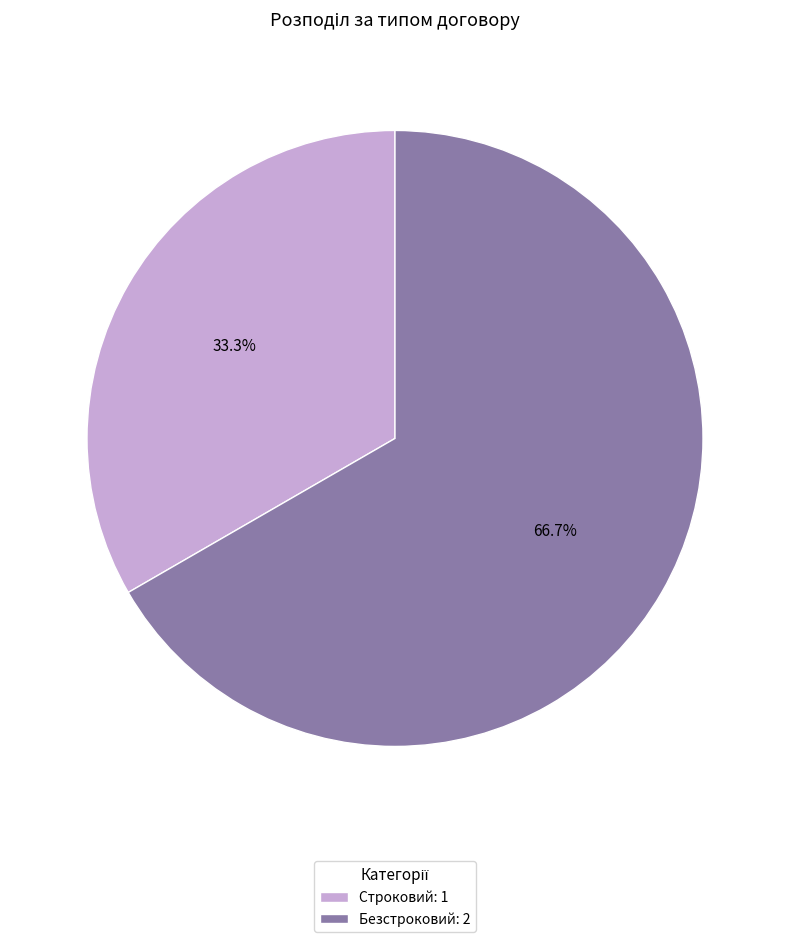

How many slices are in this pie chart?

2